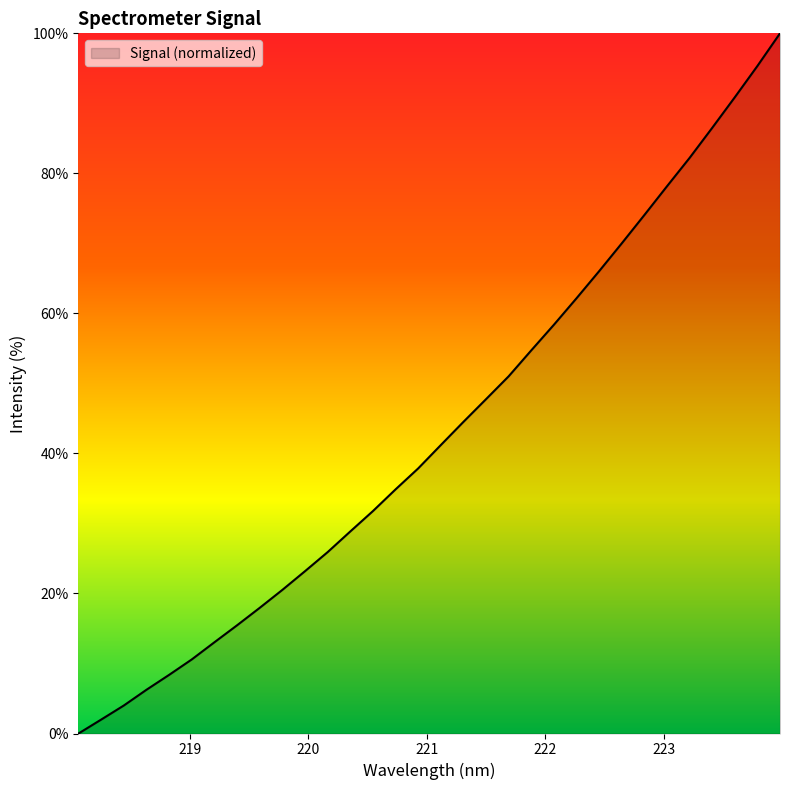

What is the difference between the maximum and second lowest values?

98.0